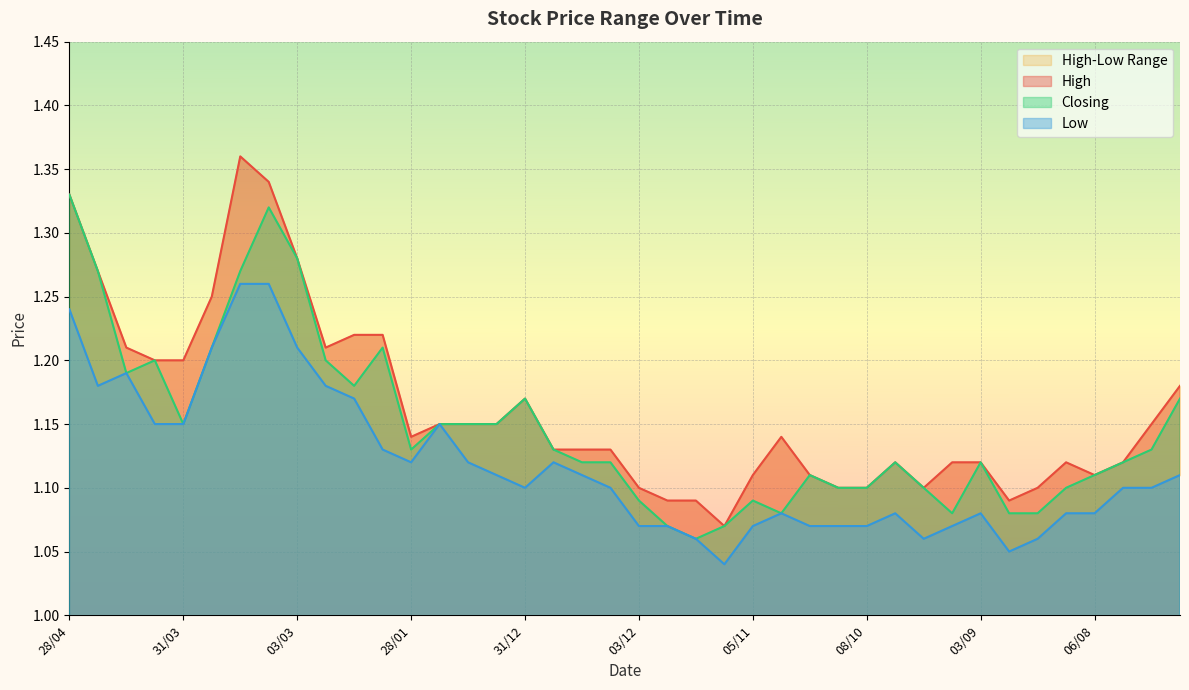

How many interior local valleys does the High series have?

6